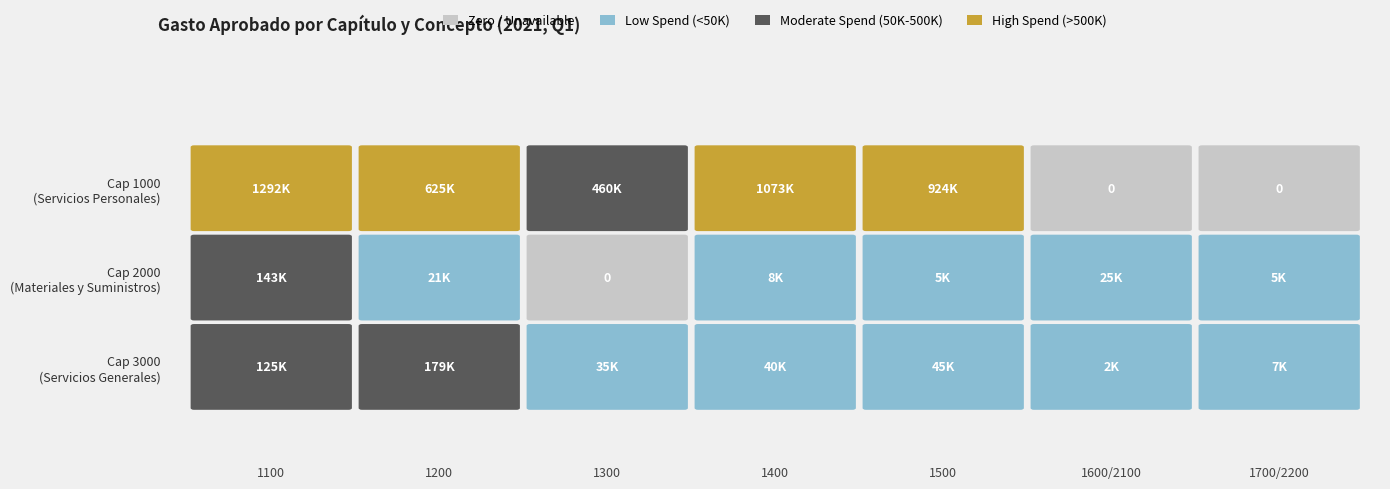

The value of 1000 at 1500 is 1314992.1. True or false?

False